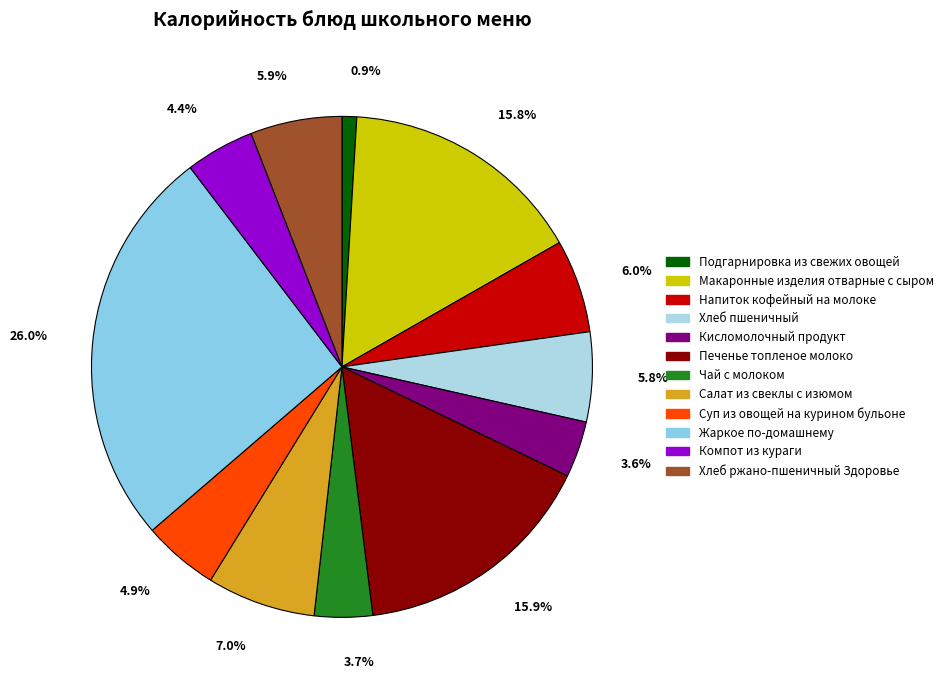

The Печенье топленое молоко slice represents 16% of the pie. True or false?

True